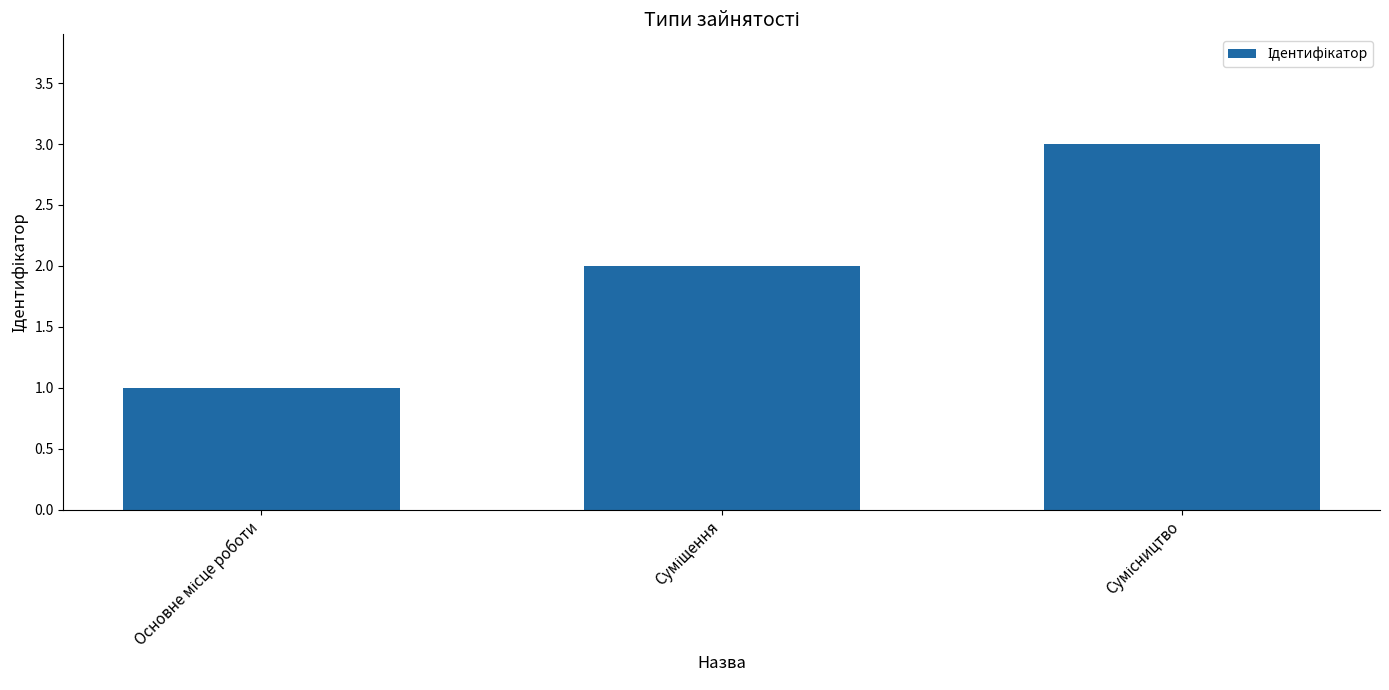

Are the bars grouped side by side (vs. stacked)?

No